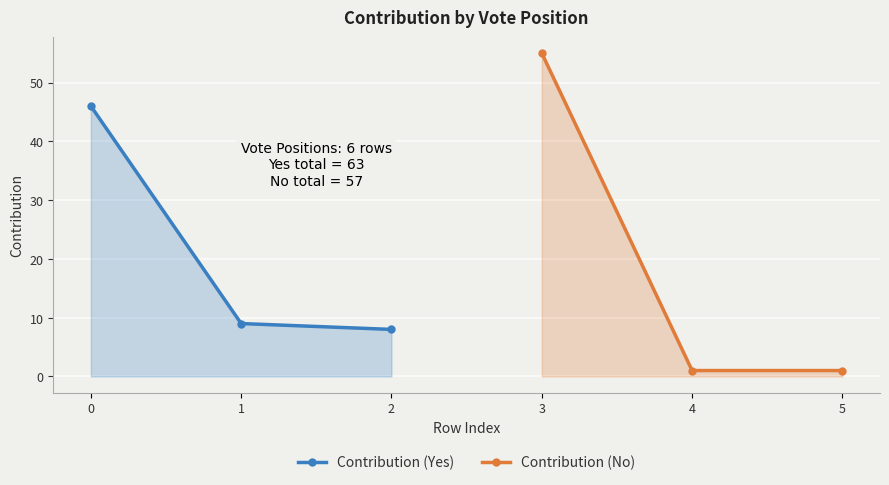

The value of Contribution (Yes) at 1 is 6. True or false?

False